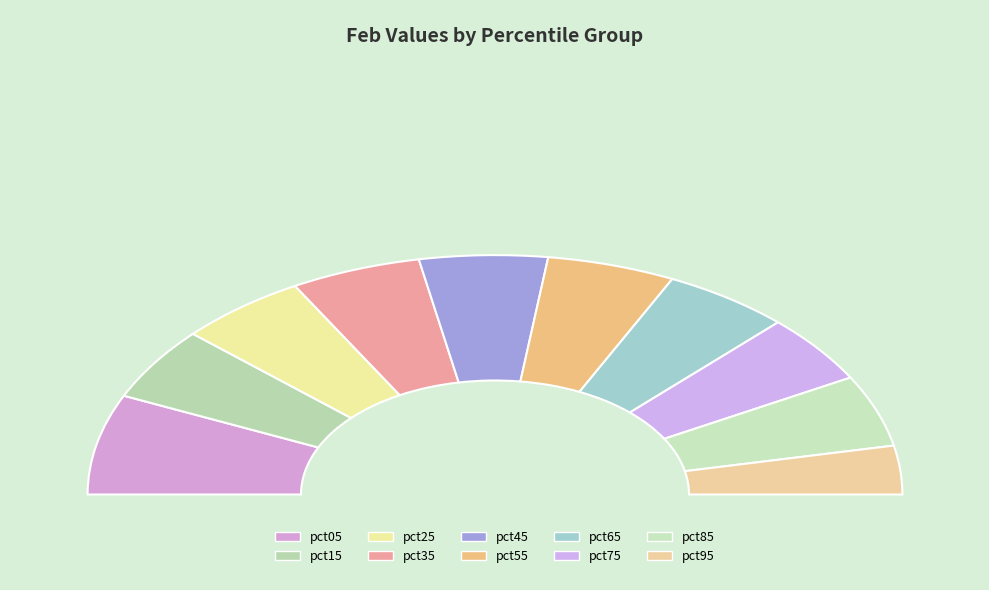

Is it true that pct55 is 10% of the pie?

True